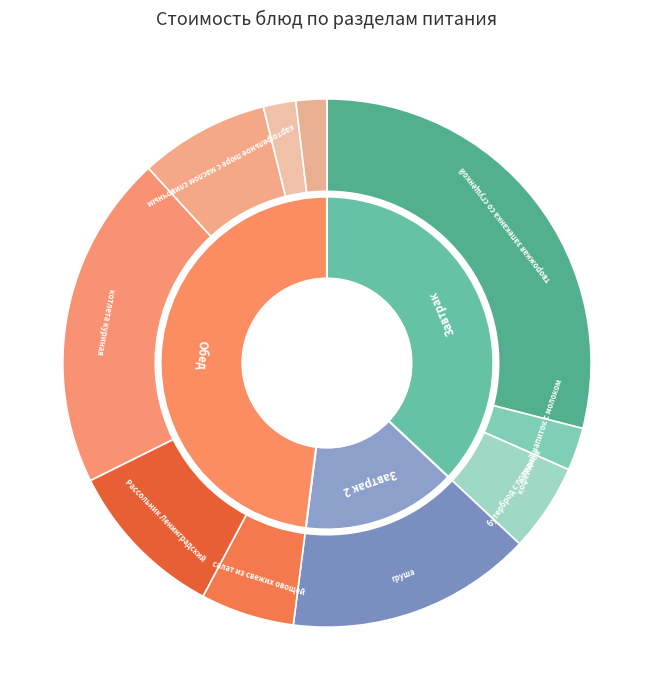

How many segments does this pie chart have?

10